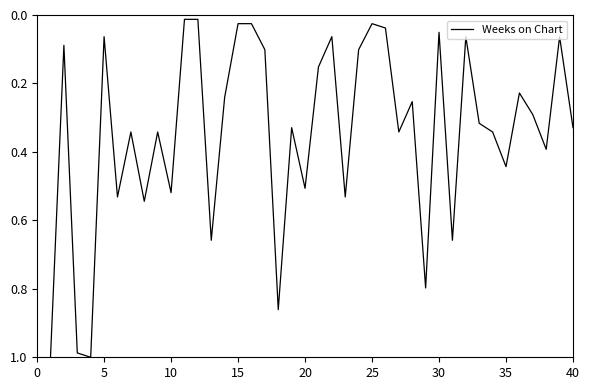

Does the chart have visible grid lines?

No